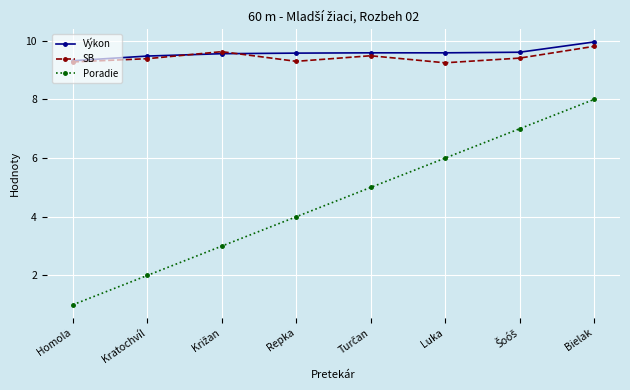

What is the spread (max minus min) of values at Bielak?

2.0